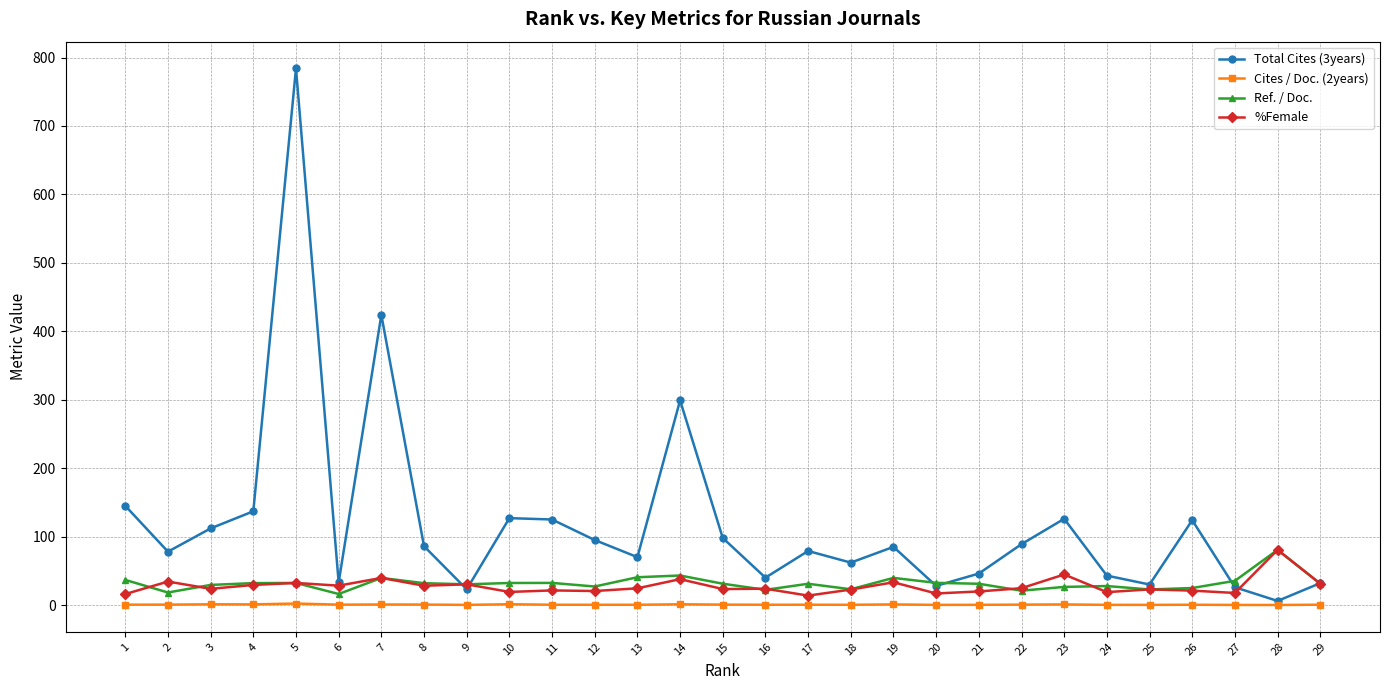

What is the value of the Total Cites (3years) point at the 15th from the left?

98.0